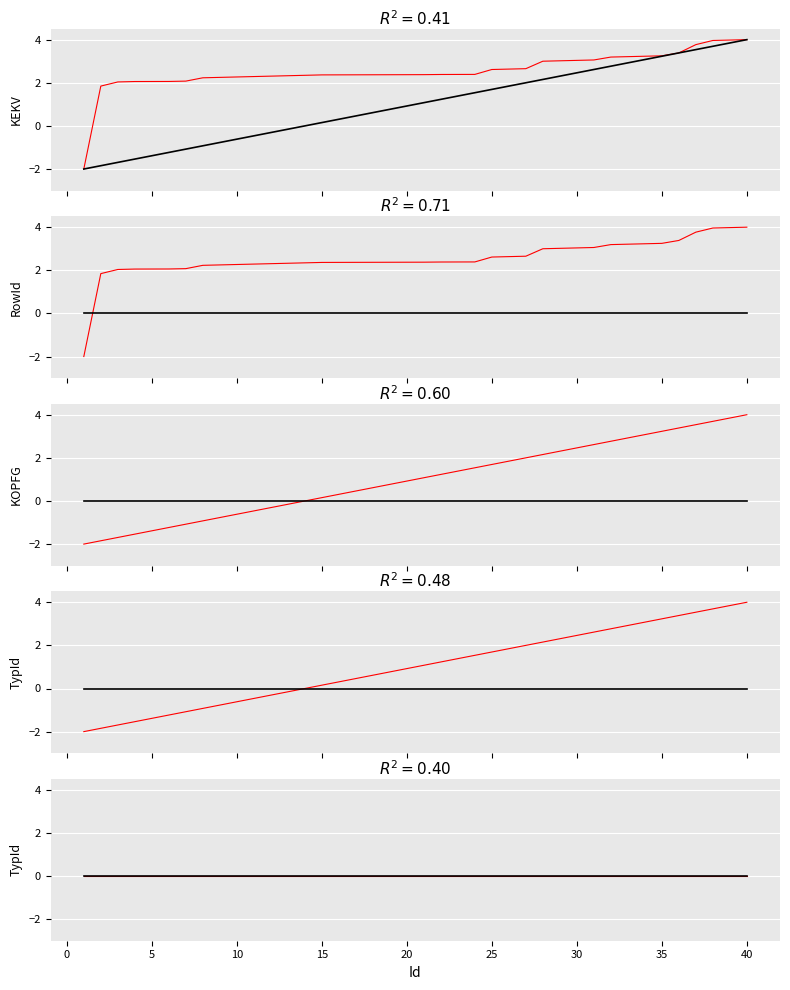

Where is RowId nearest to the value 1?

20